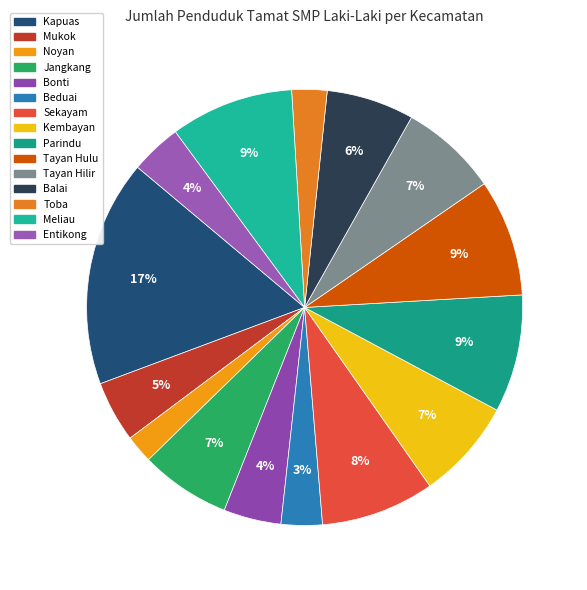

Does Toba represent more than half of the total?

No